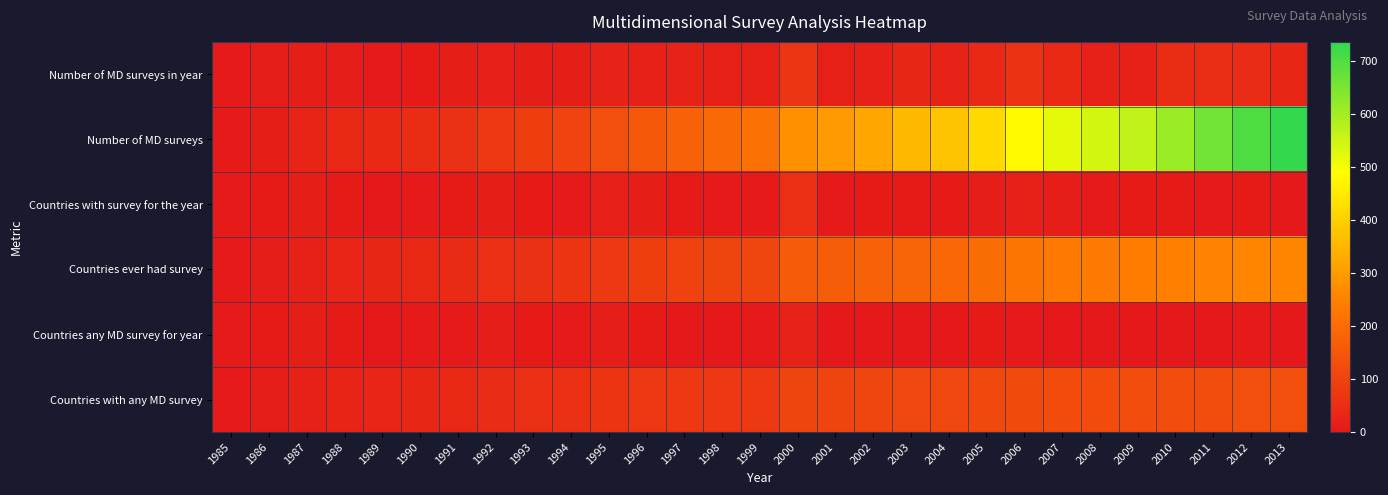

List the series in order of their peak value, lowest first.

Countries any MD survey for year, Countries with survey for the year, Number of MD surveys in year, Countries with any MD survey, Countries ever had survey, Number of MD surveys